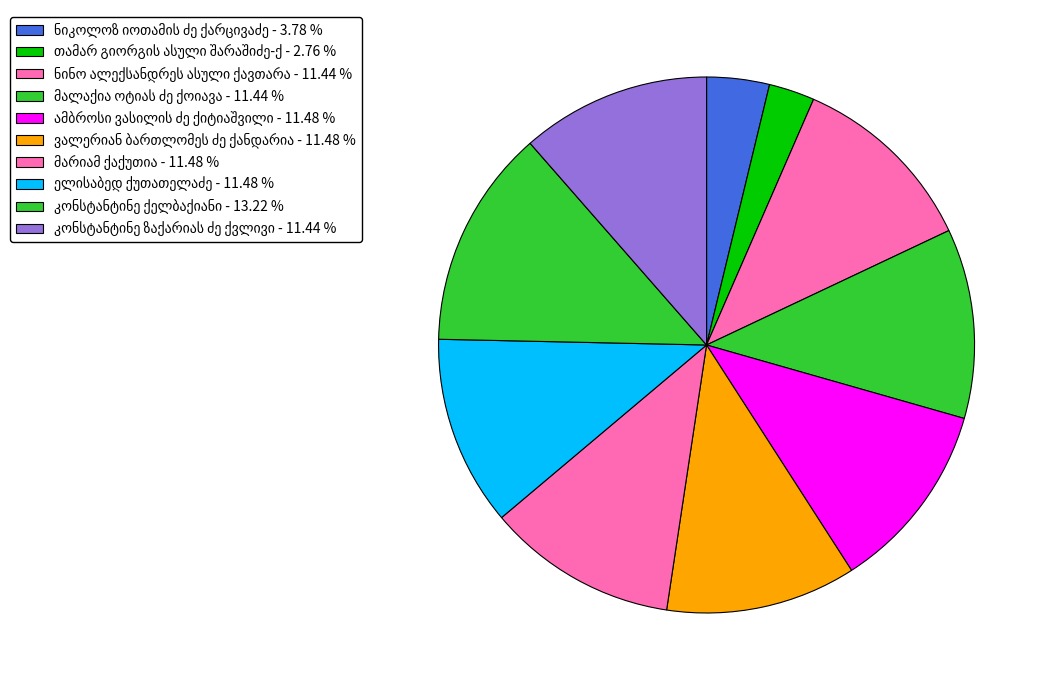

Is it true that მარიამ ქაქუთია is 11% of the pie?

True